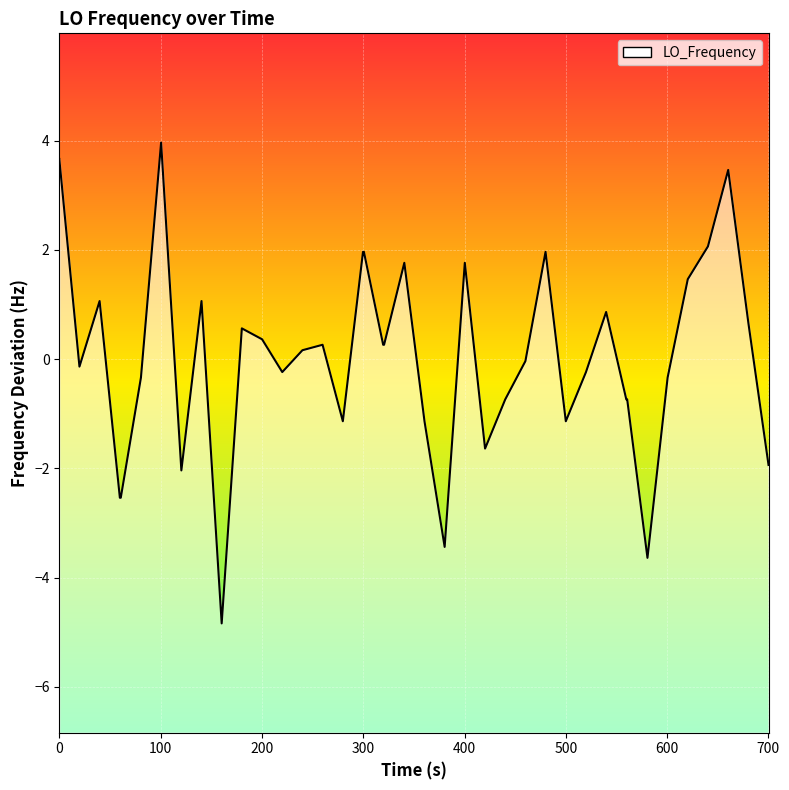

What is the maximum value shown in the chart?

4.0